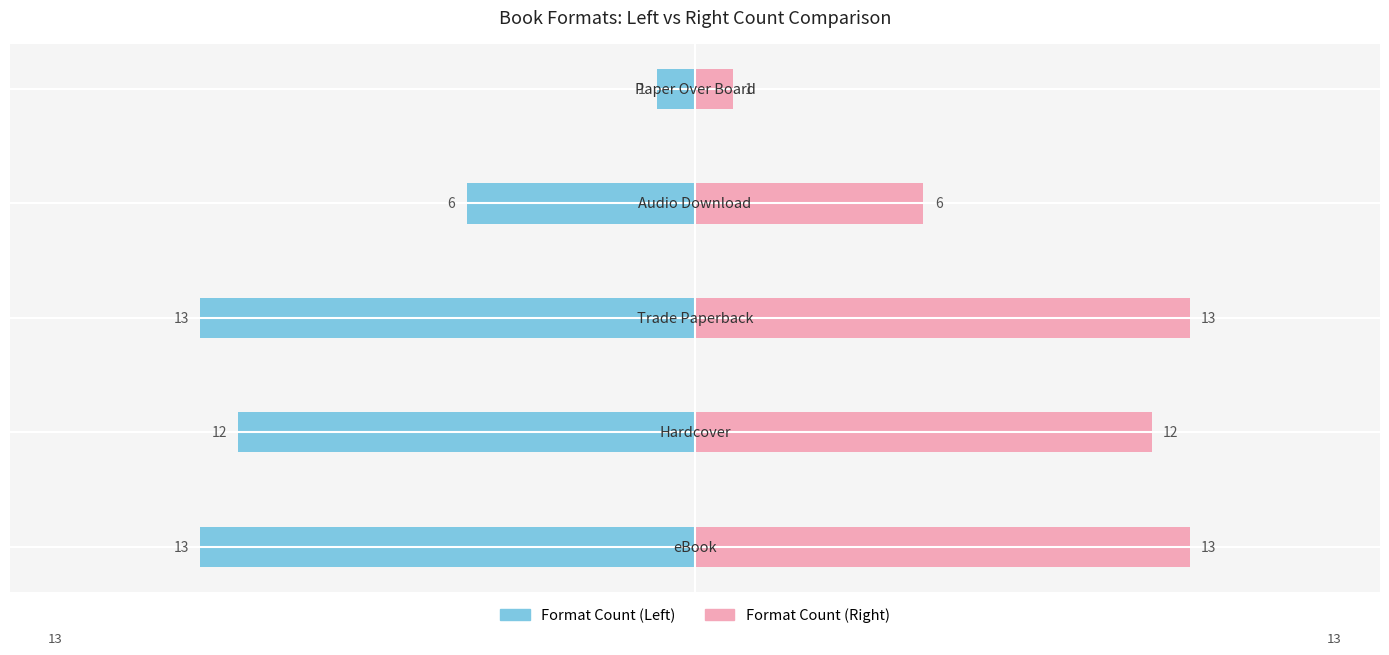

Reading left to right, extract all data points from this chart.

Format Count (Left): -13	-12	-13	-6	-1
Format Count (Right): 13	12	13	6	1